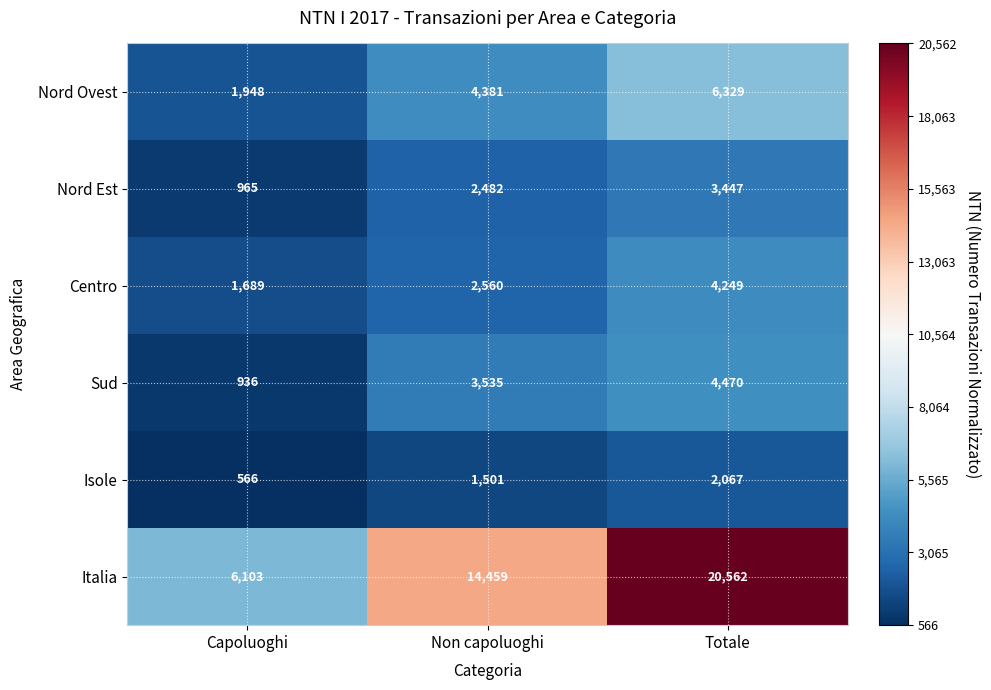

What is the difference between the maximum and second lowest values in the Centro series?

1689